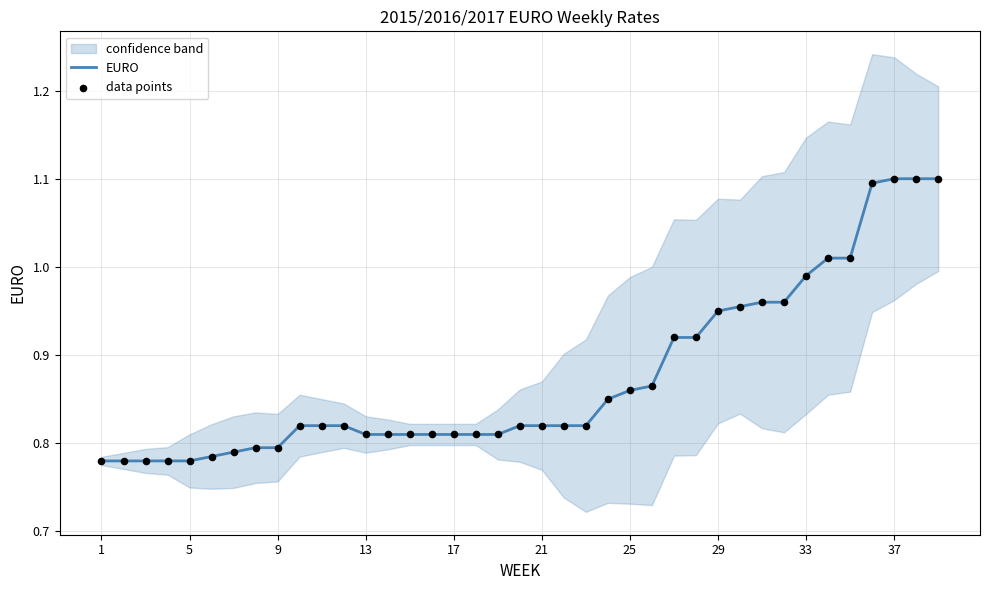

The EURO series shows 1.1 at 13. True or false?

False